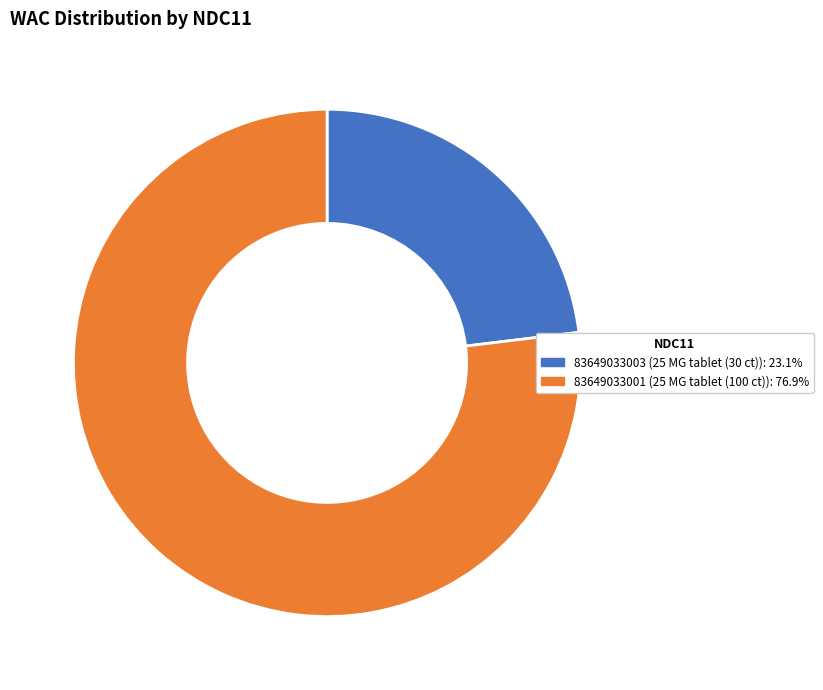

Is it true that 83649033001 is 77% of the pie?

True